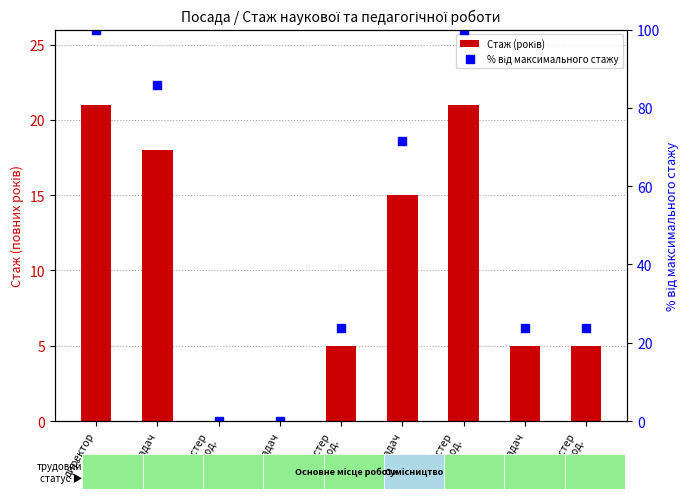

Does the chart contain any negative values?

No